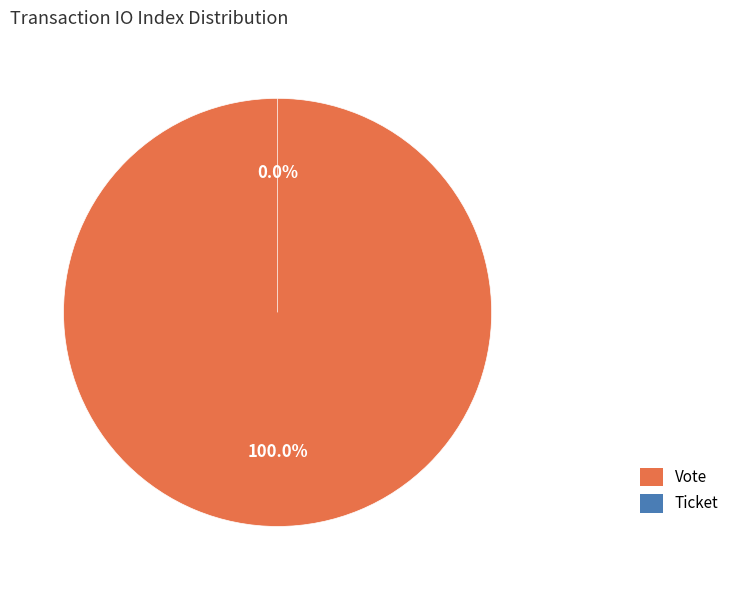

Which slice represents more than half of the pie?

Vote (io_index=1)